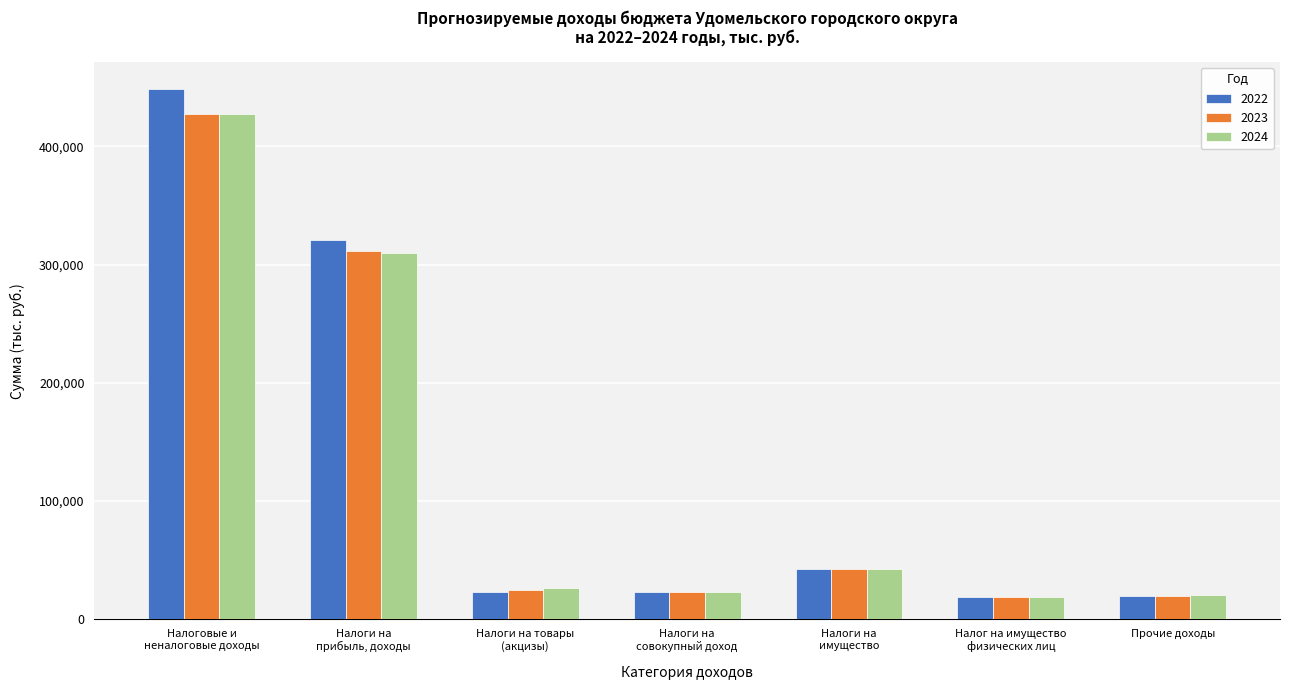

What is the minimum value shown in the chart?

18956.0